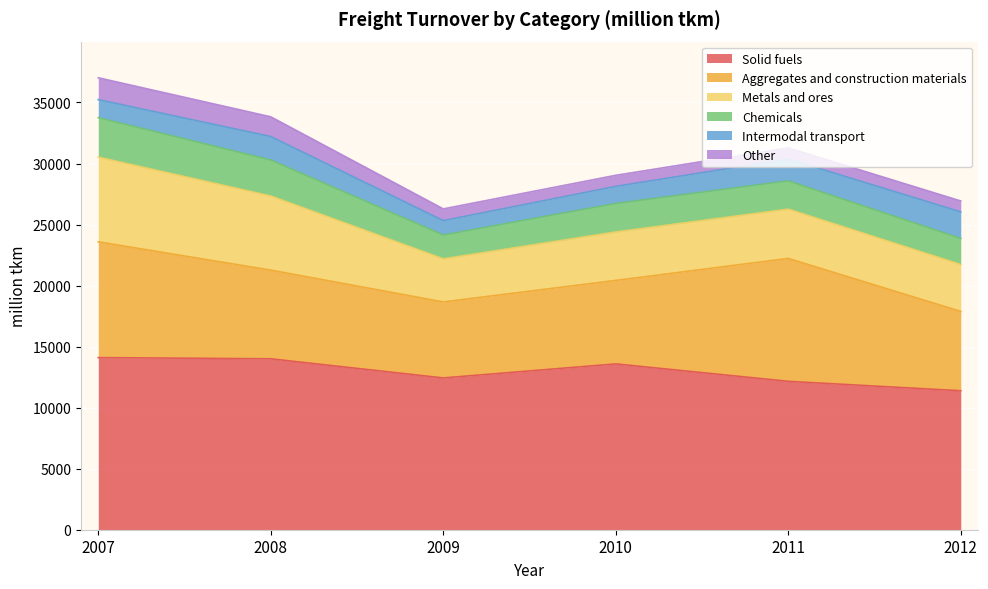

True or false: Metals and ores has more than 1 interior local peaks.

False